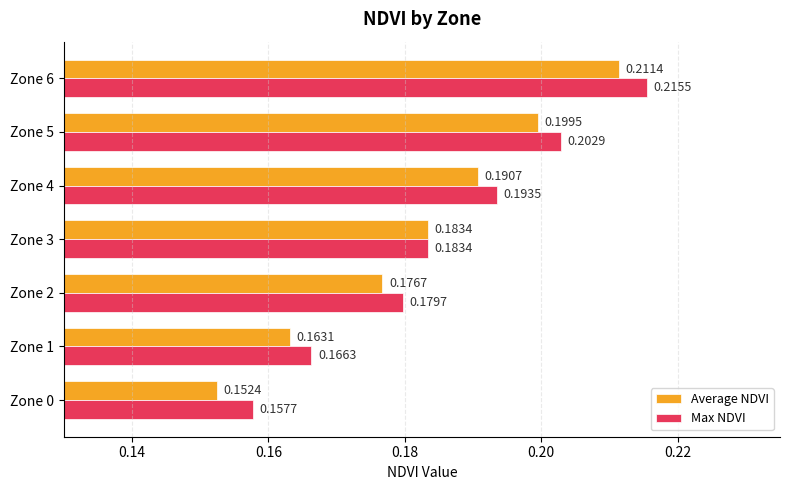

Which category has the highest value in the Average NDVI series?

Zone 6